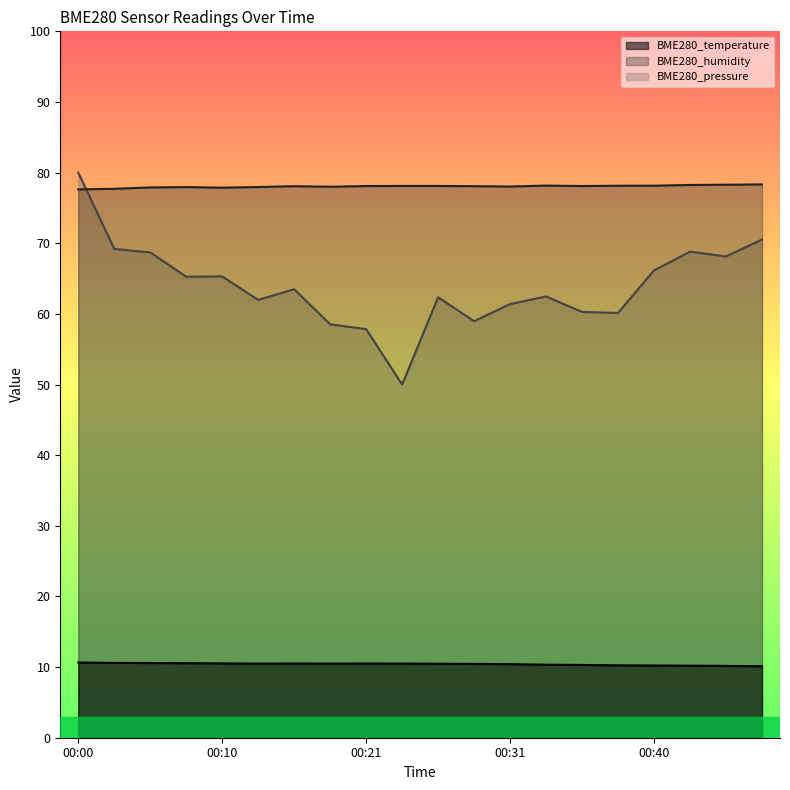

Which has a higher value, 00:06 or 00:10?

00:06